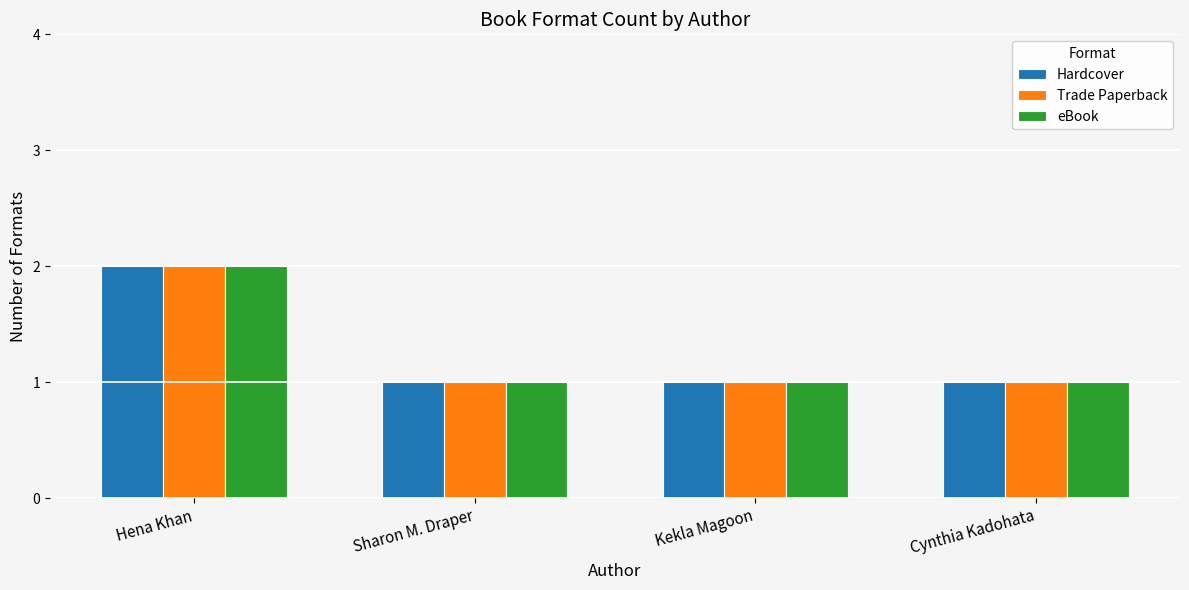

The value of Trade Paperback at Cynthia Kadohata is 1. True or false?

True